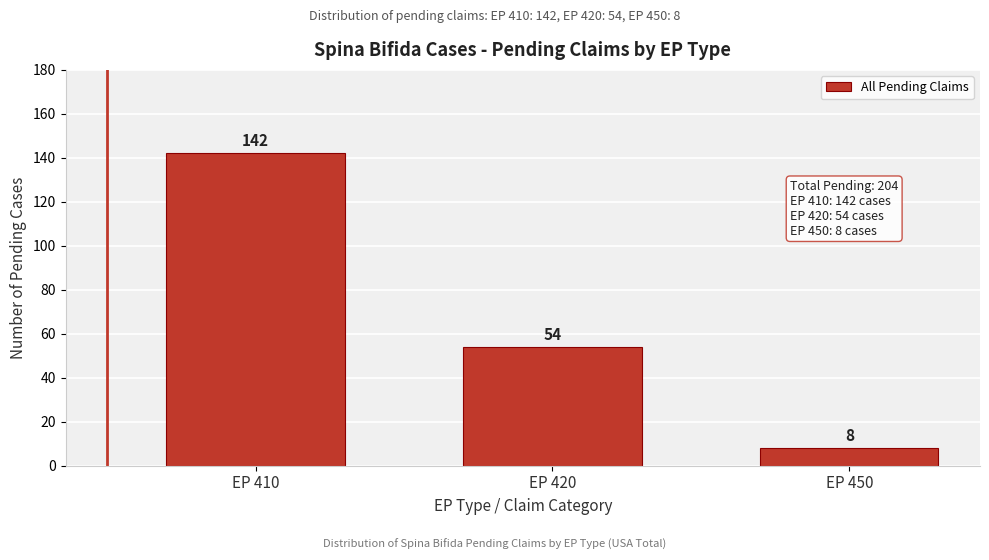

Reading left to right, extract all data points from this chart.

EP 410=142	EP 420=54	EP 450=8